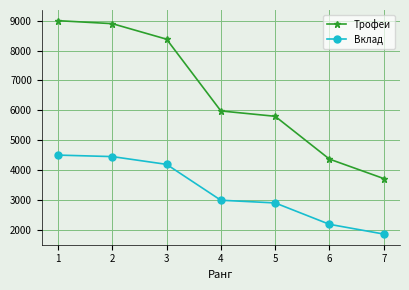

Which series has the widest spread of values?

Трофеи